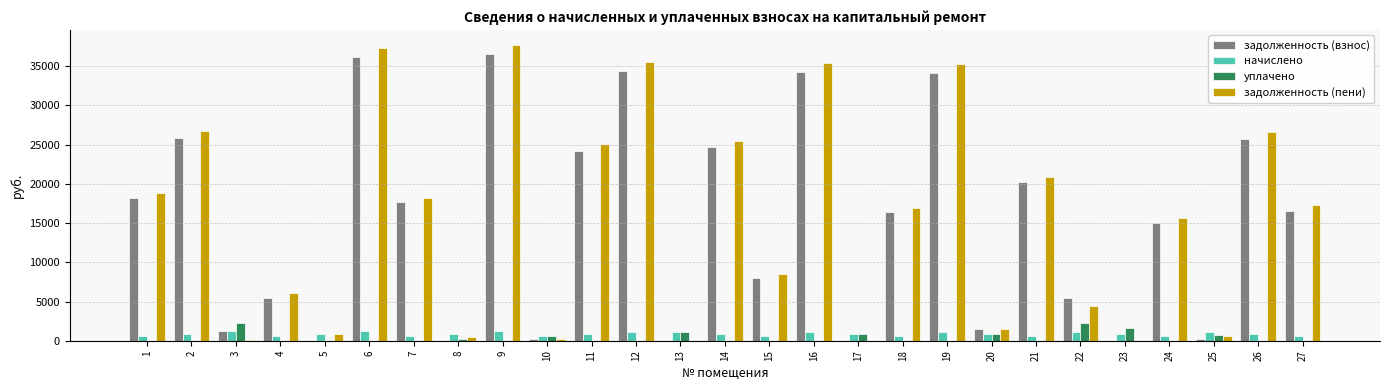

What is the greatest value displayed?

37752.3